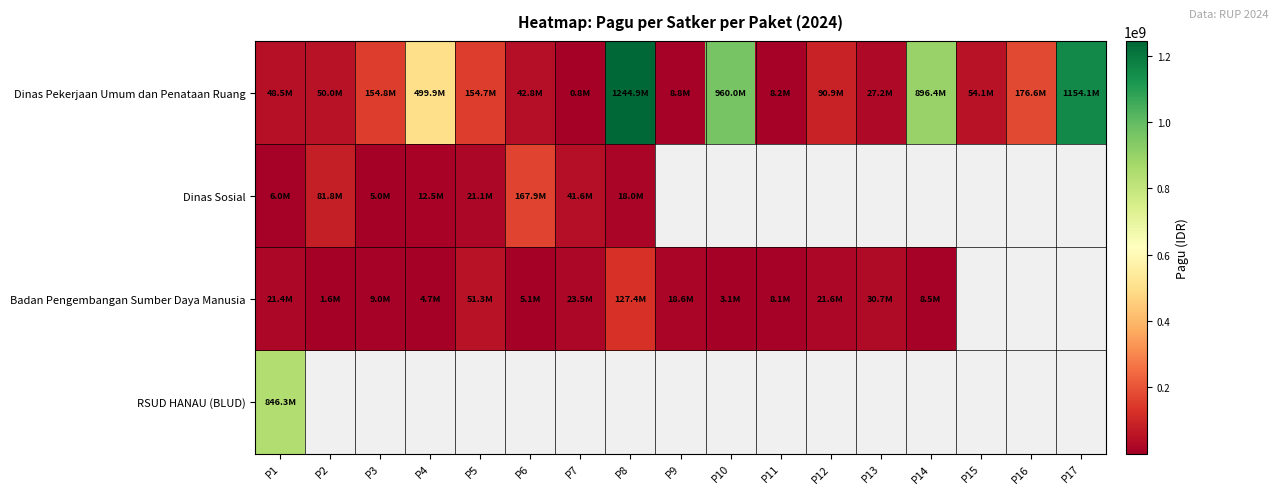

How many values in the Badan Pengembangan Sumber Daya Manusia series are below 21435851?

8